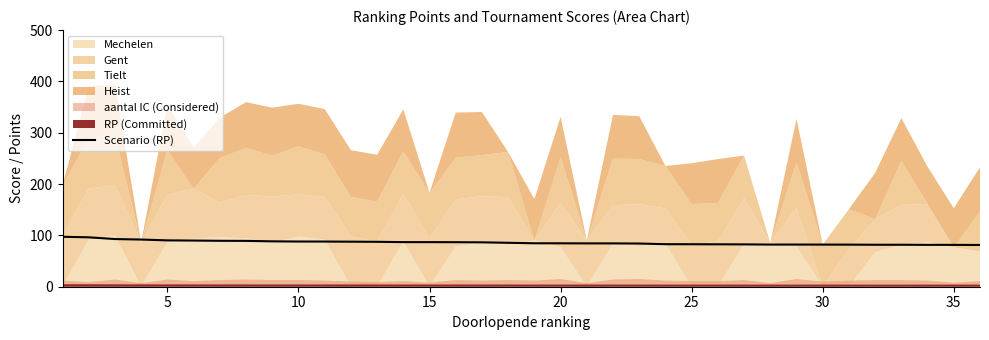

What is the maximum value for Scenario (RP)?

97.3